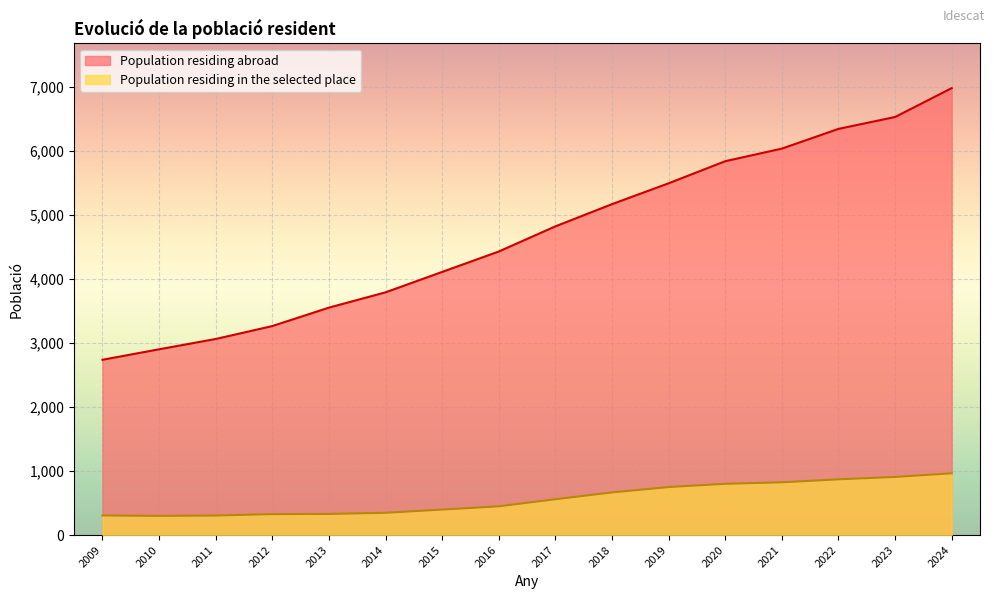

Which series has the largest range (max minus min)?

Population residing abroad